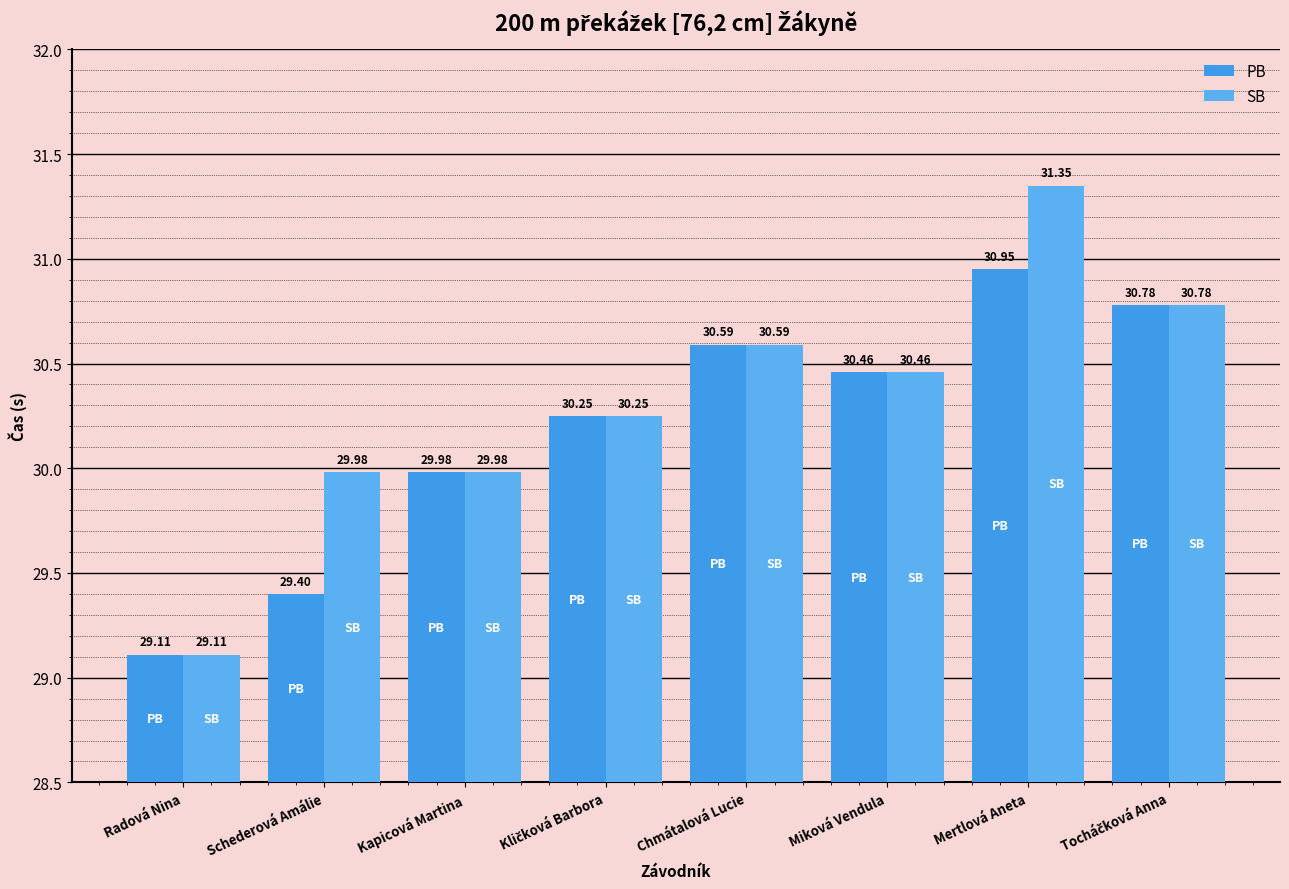

What is the lowest value of the SB series?

29.1